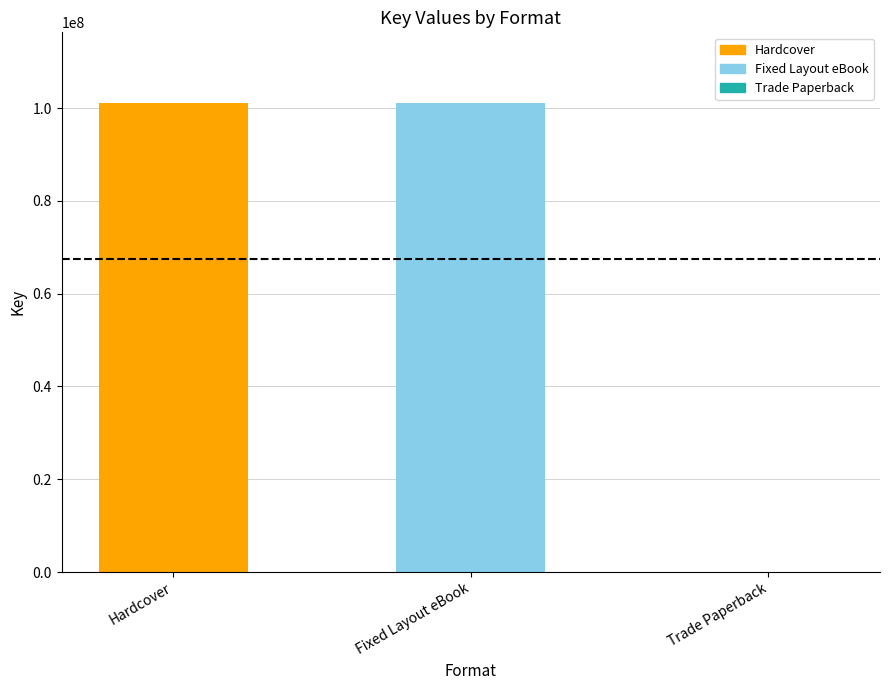

What is the difference between the values at Trade Paperback and Hardcover?

101155486